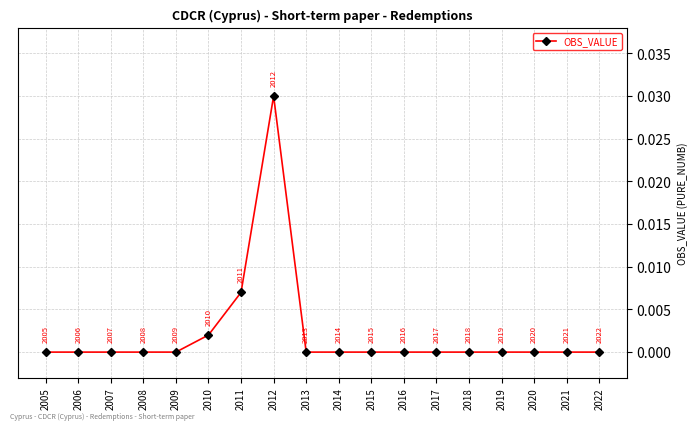

At which category does the chart reach its peak across all series?

2012